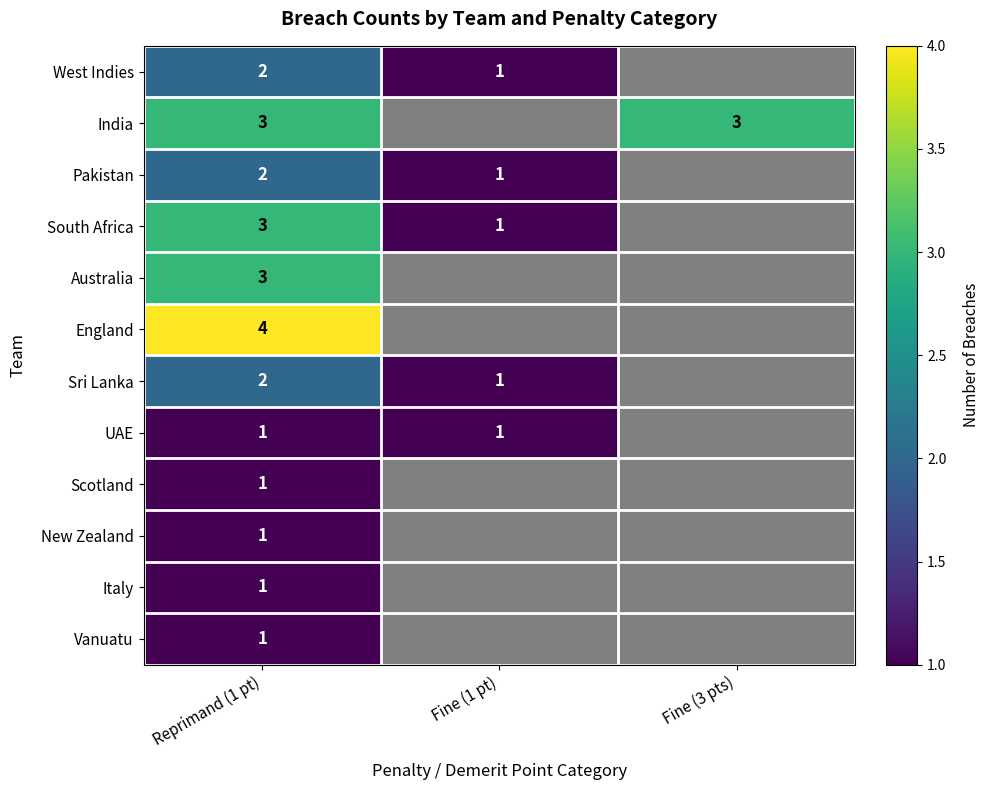

Is it true that India equals 3 at Reprimand (1 pt)?

True